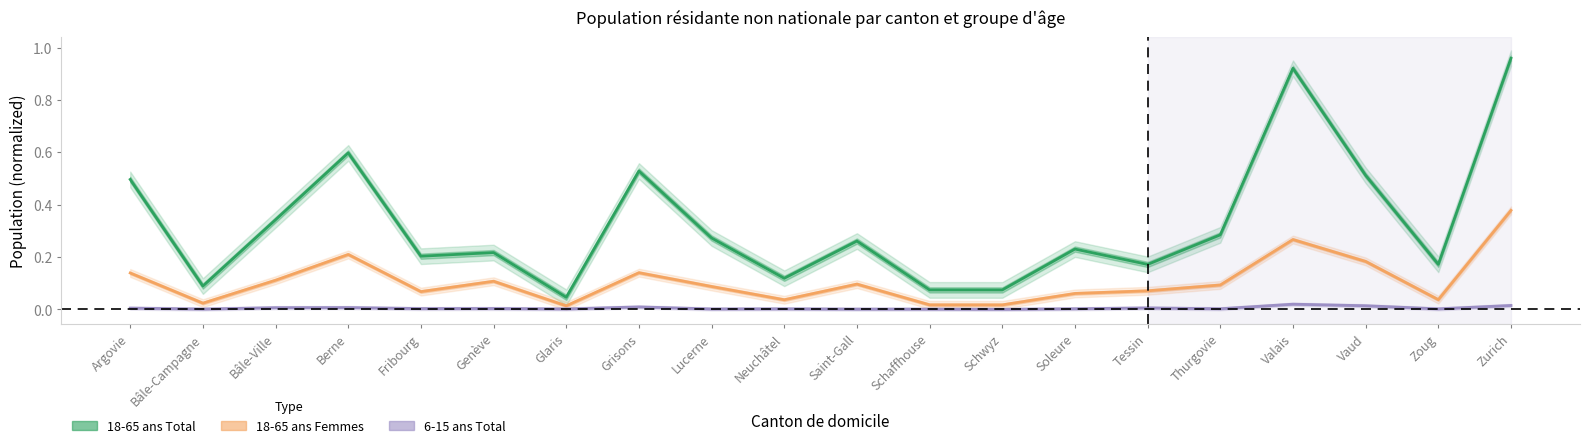

Does the chart have visible grid lines?

No